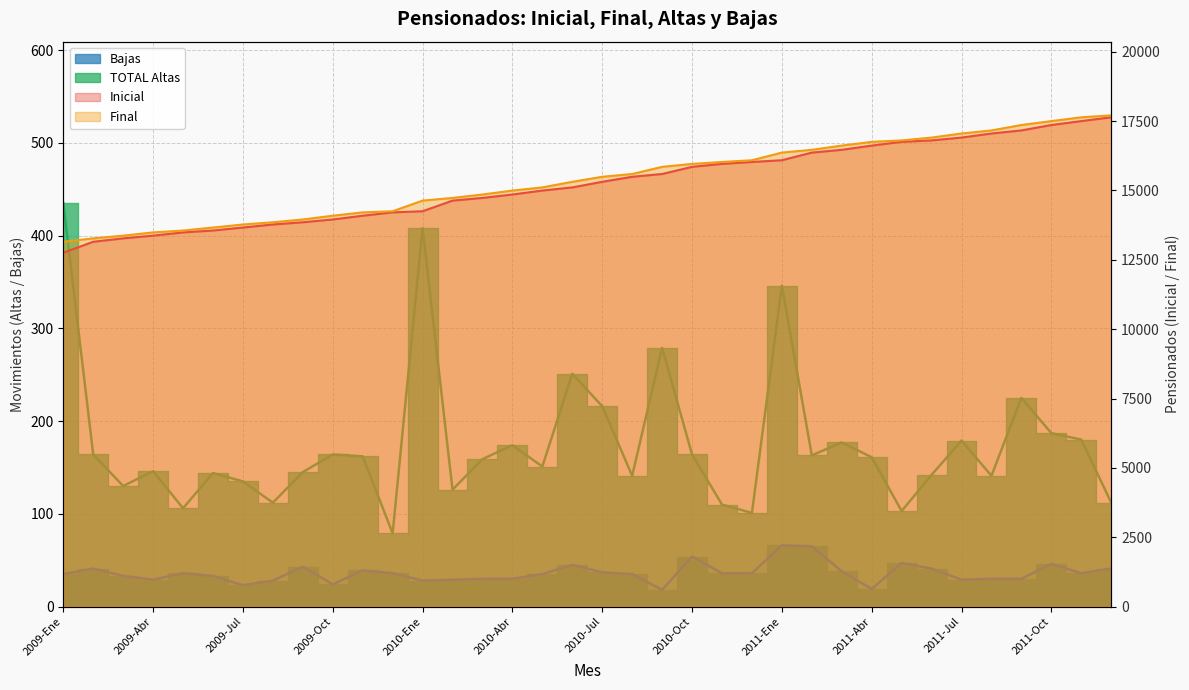

Which category has the highest value in the TOTAL Altas series?

2009-Ene